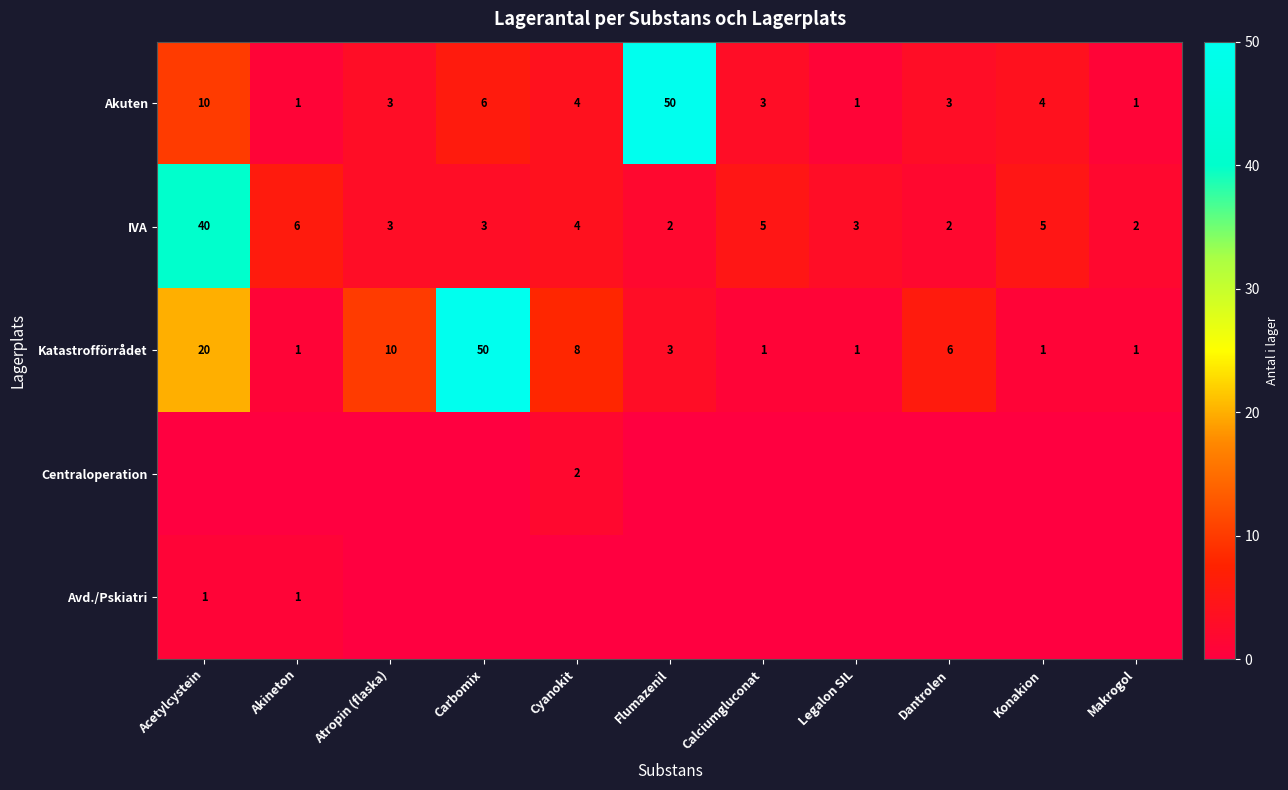

The IVA series shows 3 at Calciumgluconat. True or false?

False